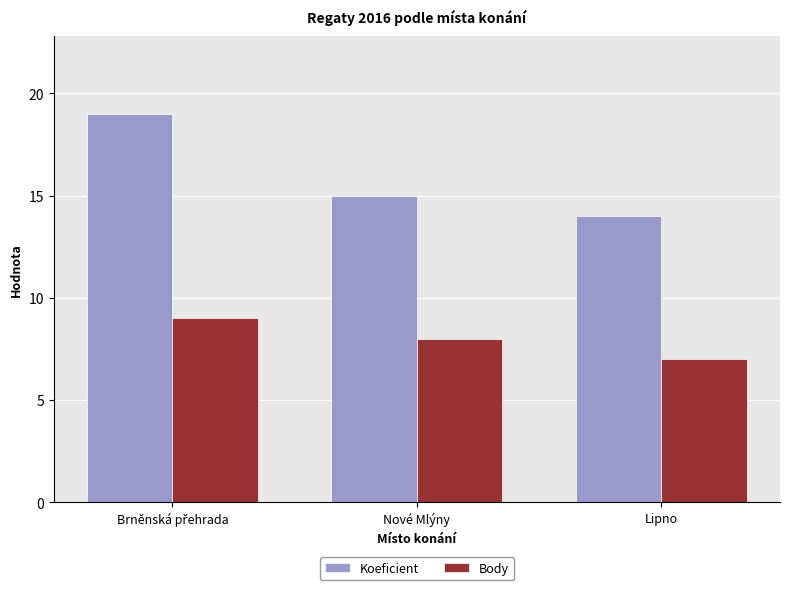

Rank the series at Nové Mlýny from highest to lowest value.

Koeficient, Body